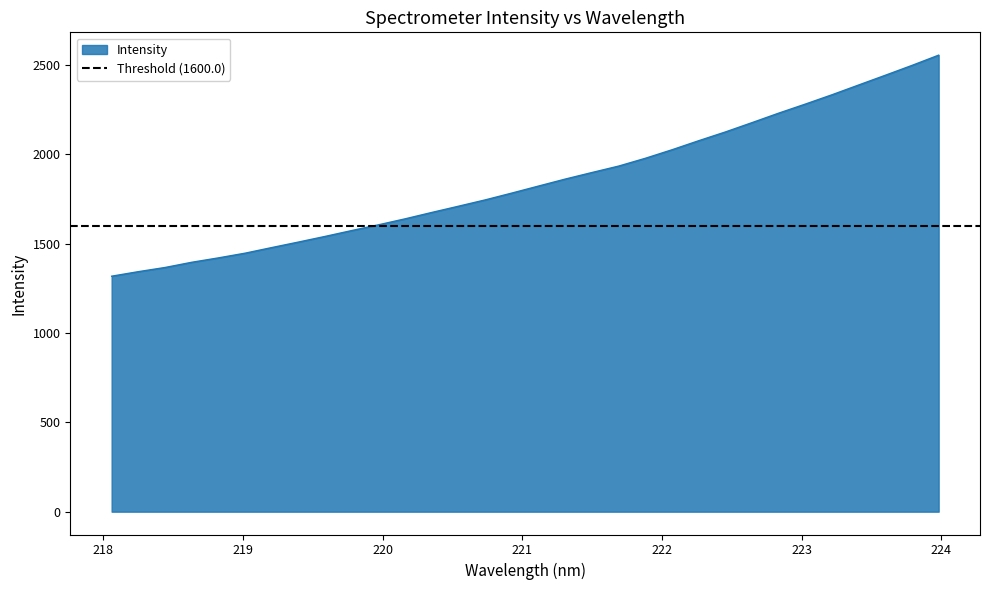

What is the greatest value displayed?

2553.8